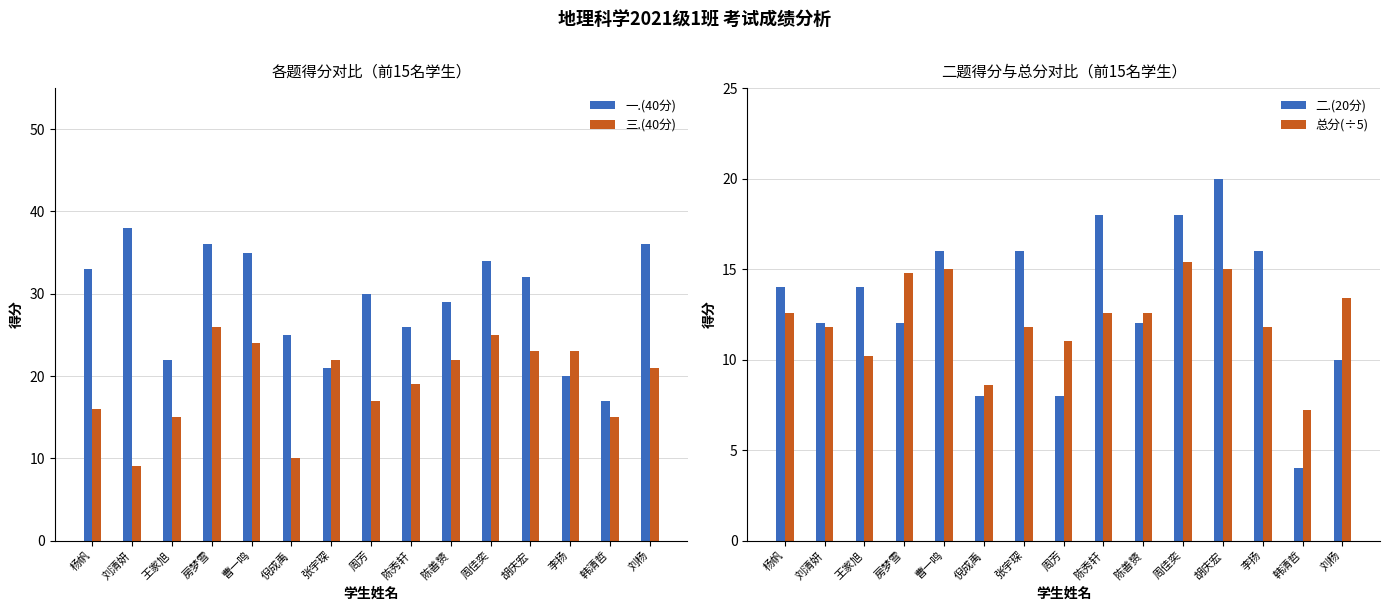

Is the value of 三.(40分) at 杨帆 greater than the value of 一.(40分) at 曹一鸣?

No